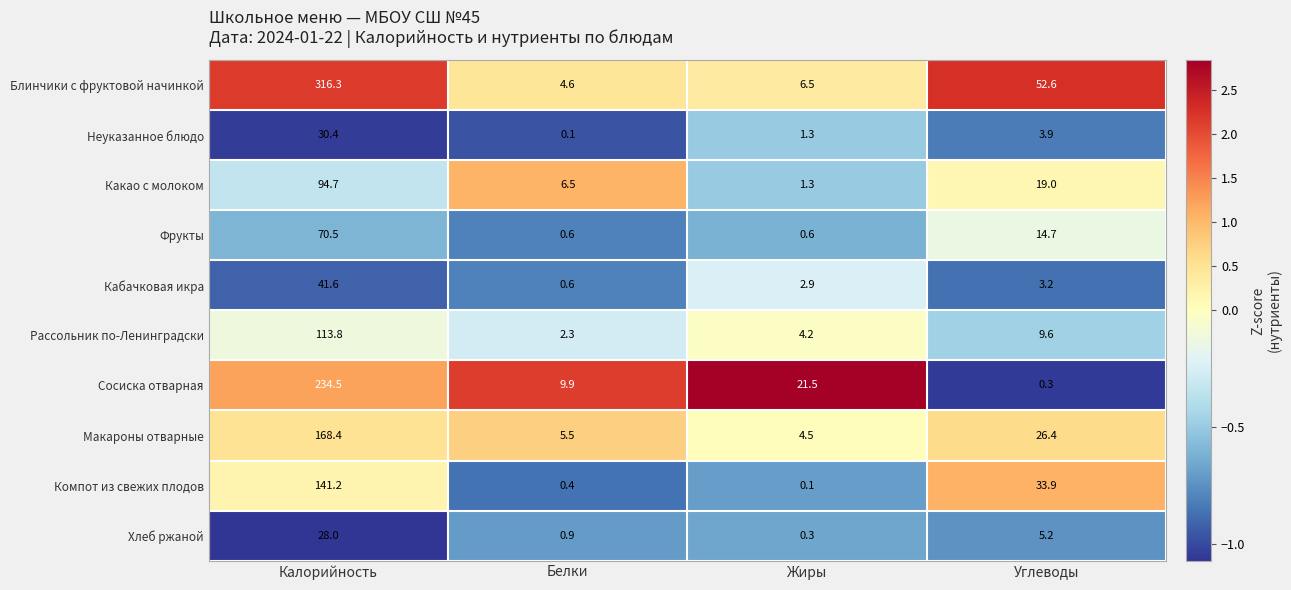

Which category has the lowest value in the Какао с молоком series?

Жиры